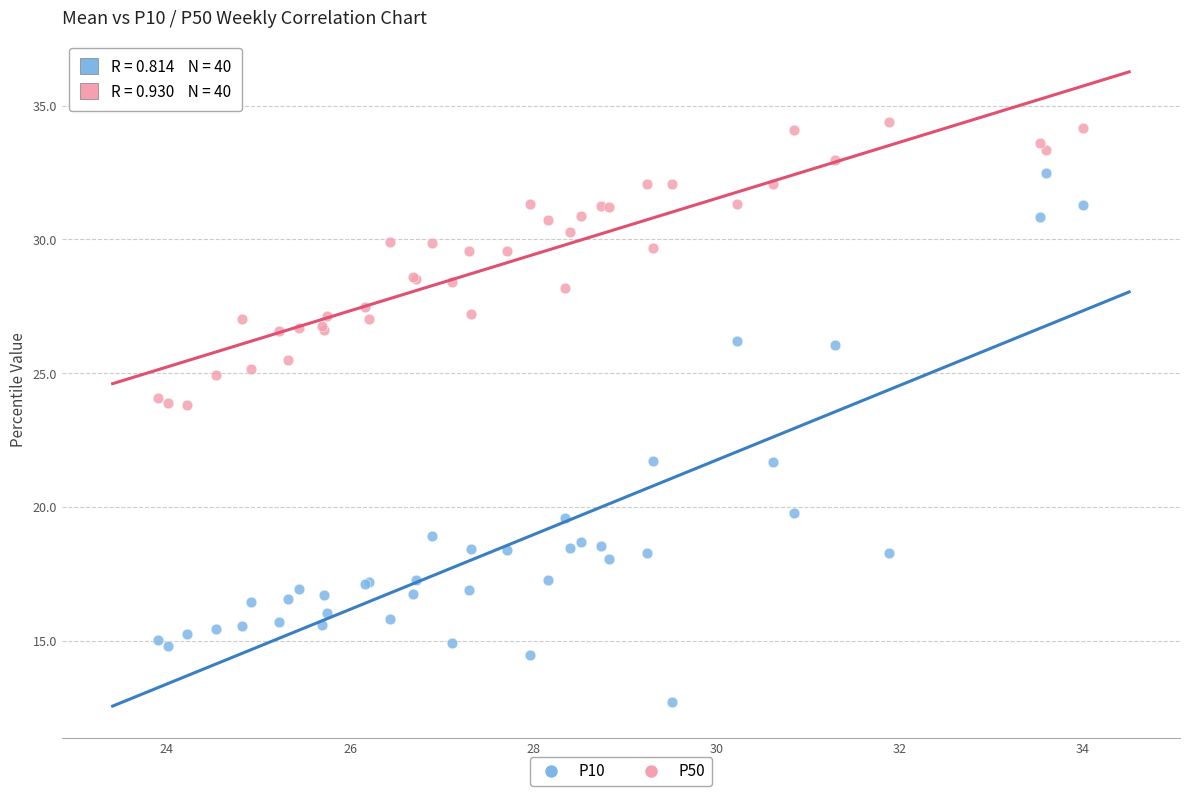

Which series reaches the maximum Y coordinate?

P50